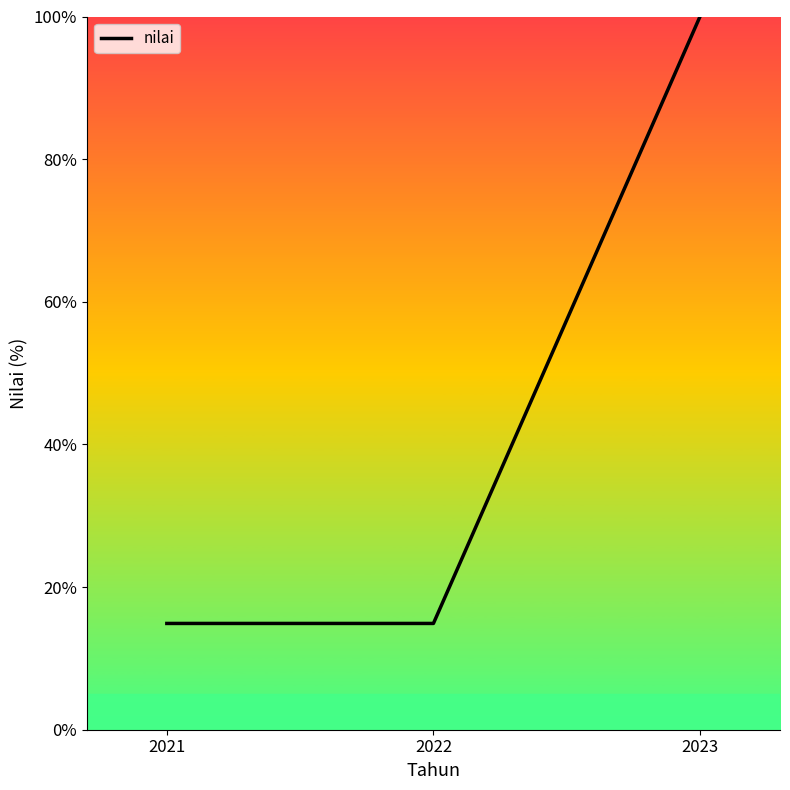

Approximately how many times larger is the value at 2022 compared to 2021?

1.0